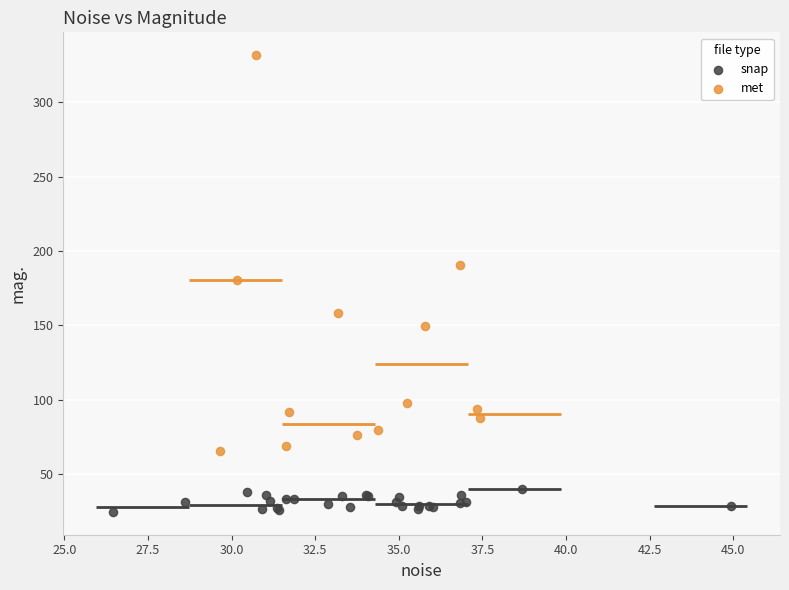

Which series reaches the maximum Y coordinate?

met